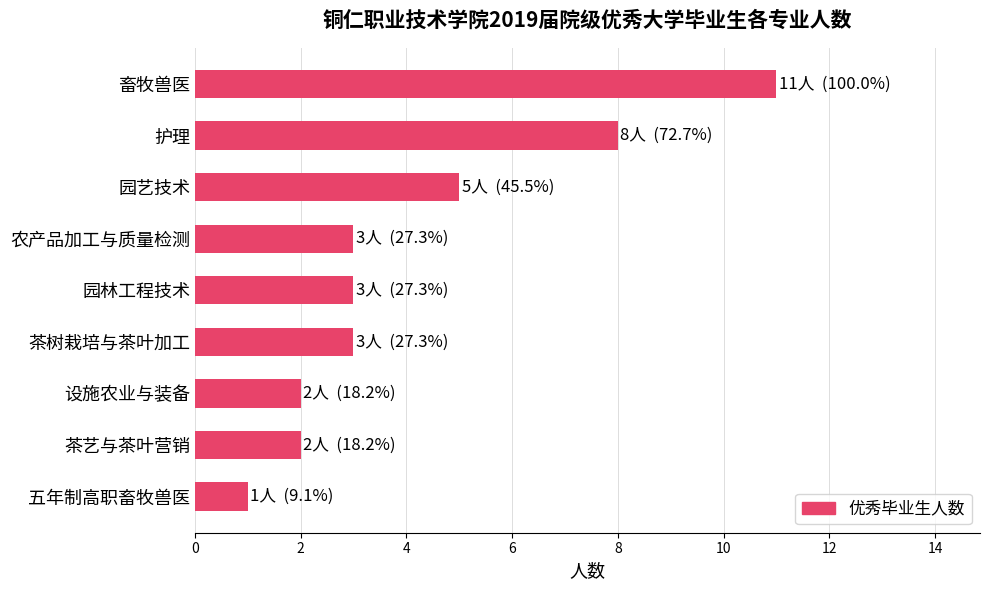

What is the difference between the second highest and minimum values?

7